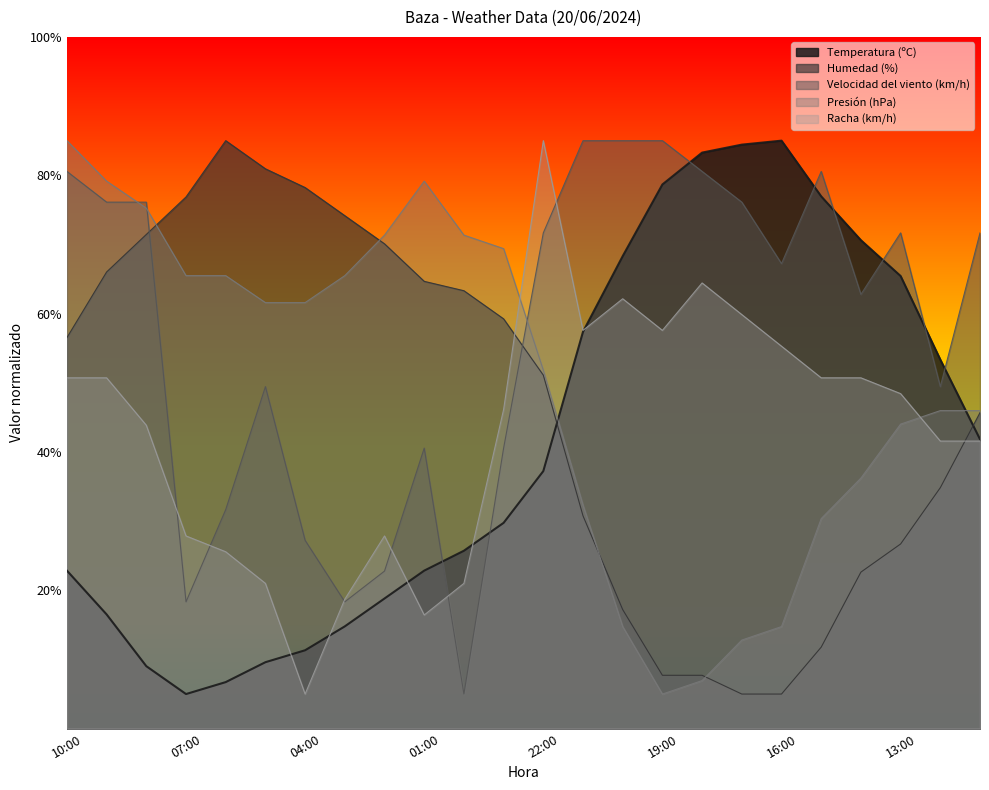

What is the smallest value displayed?

5.0